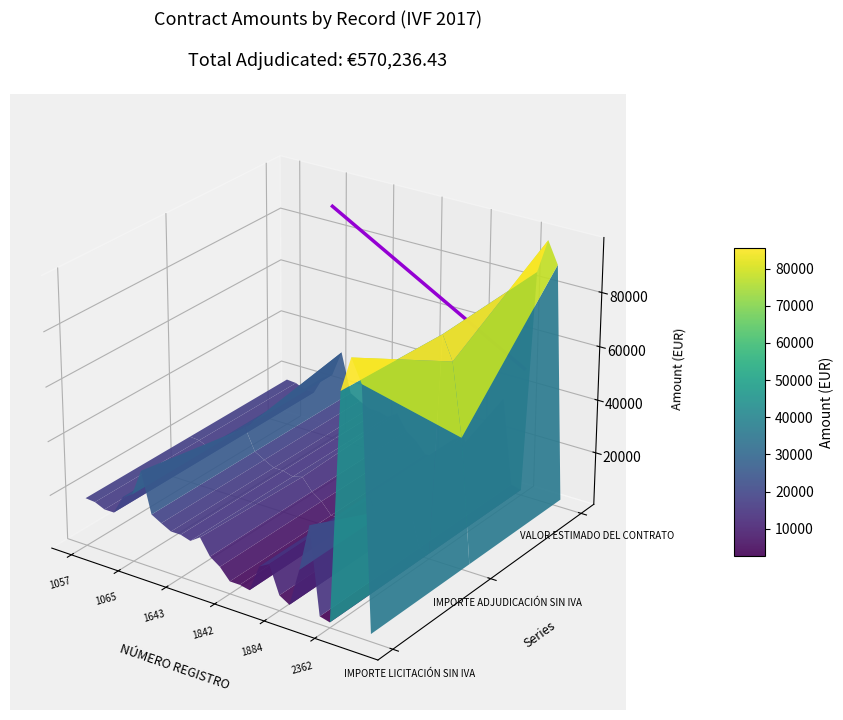

How many lines are shown in the chart?

1